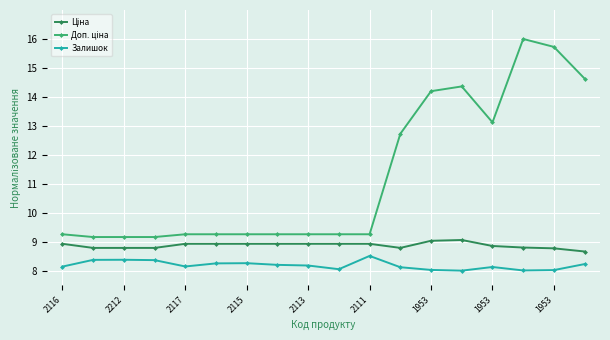

At how many categories does at least one series exceed 10?

7